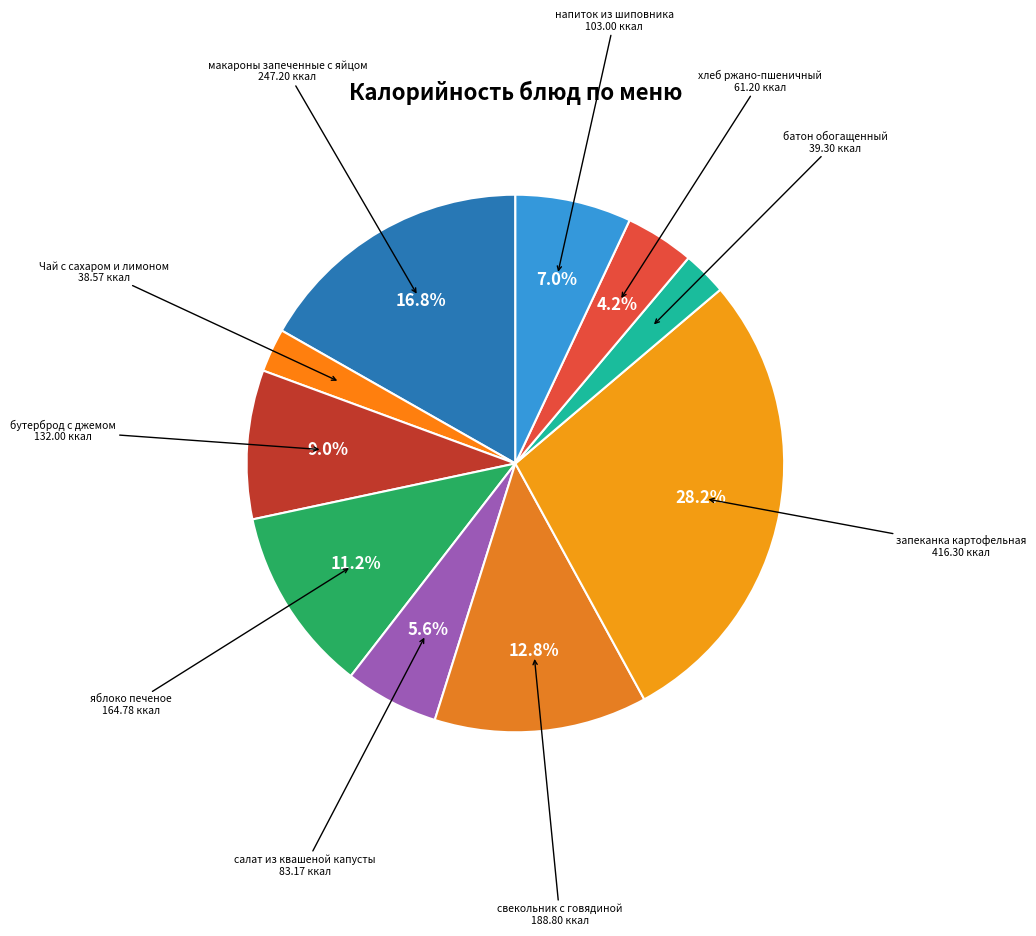

Is there a majority slice in this chart?

No